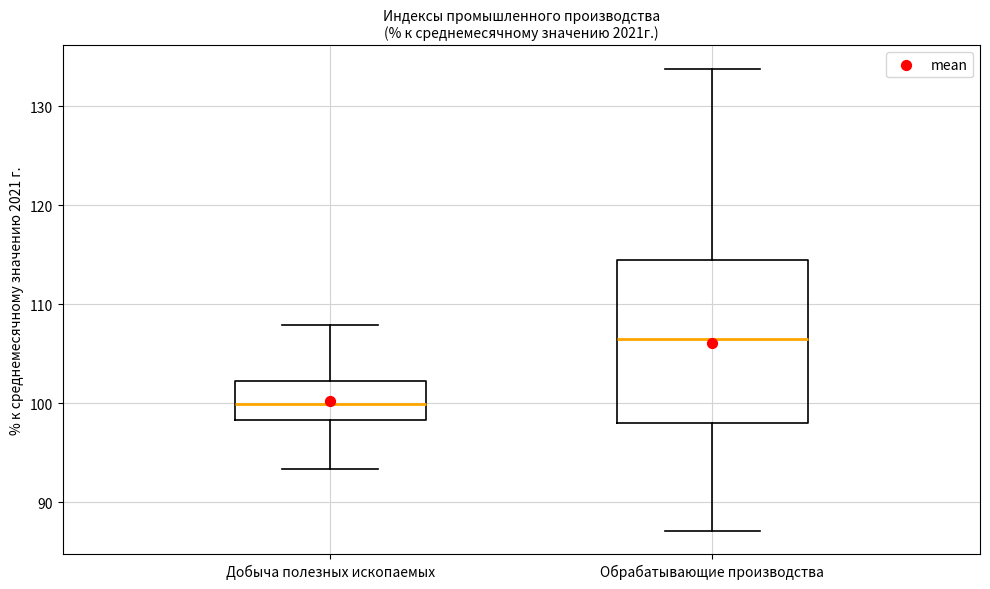

Where does the median line of the box for Добыча полезных ископаемых sit on the y-axis? The values are not printed on the chart, so give them approximately, as read against the axis.

100